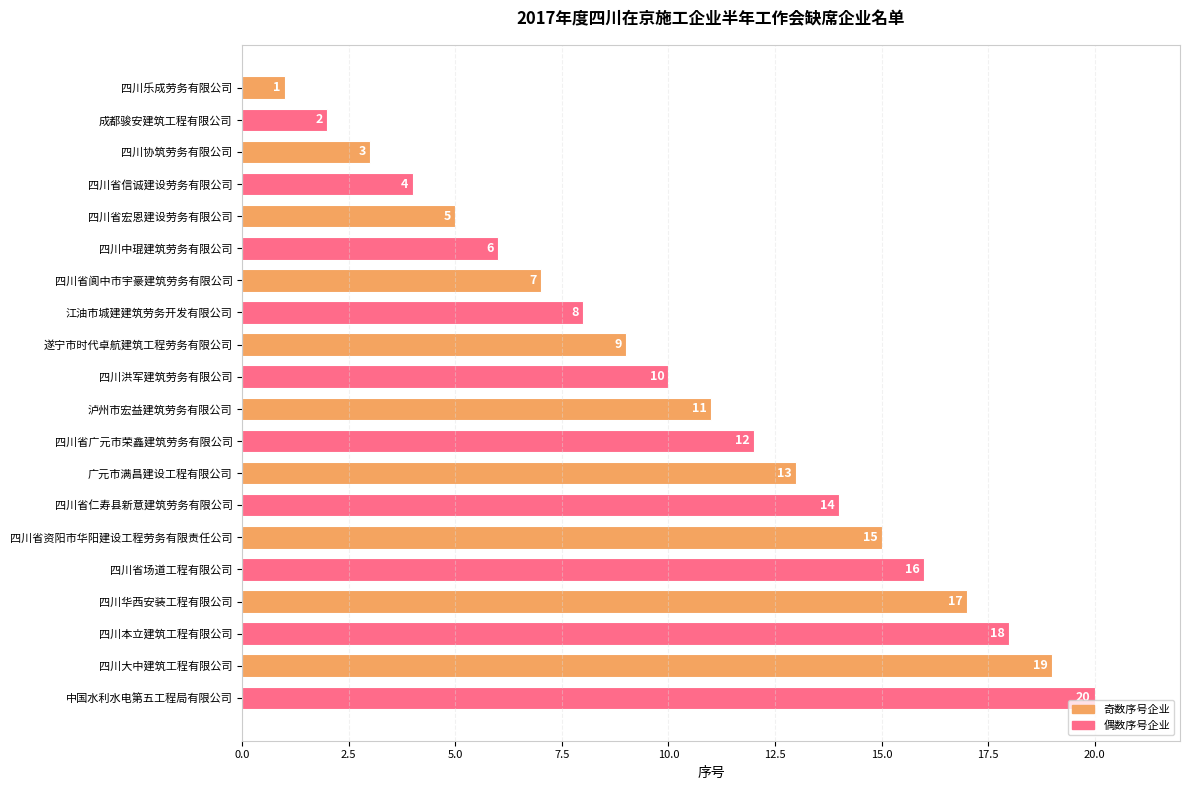

What is the difference between the second highest and minimum values?

18